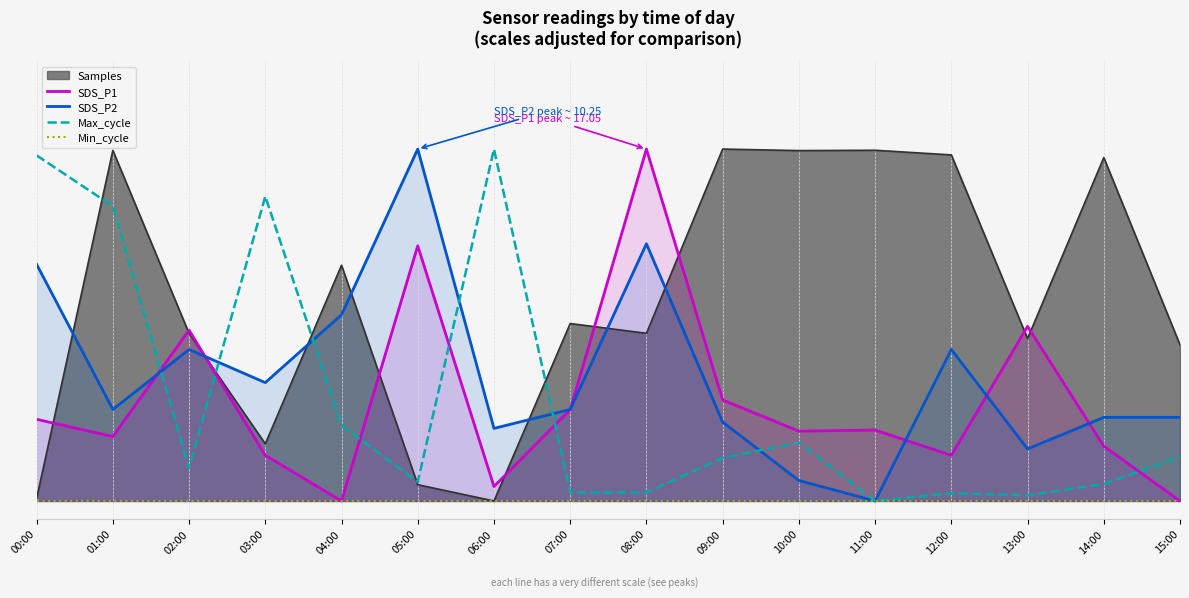

True or false: Max_cycle and Min_cycle cross at least once.

False